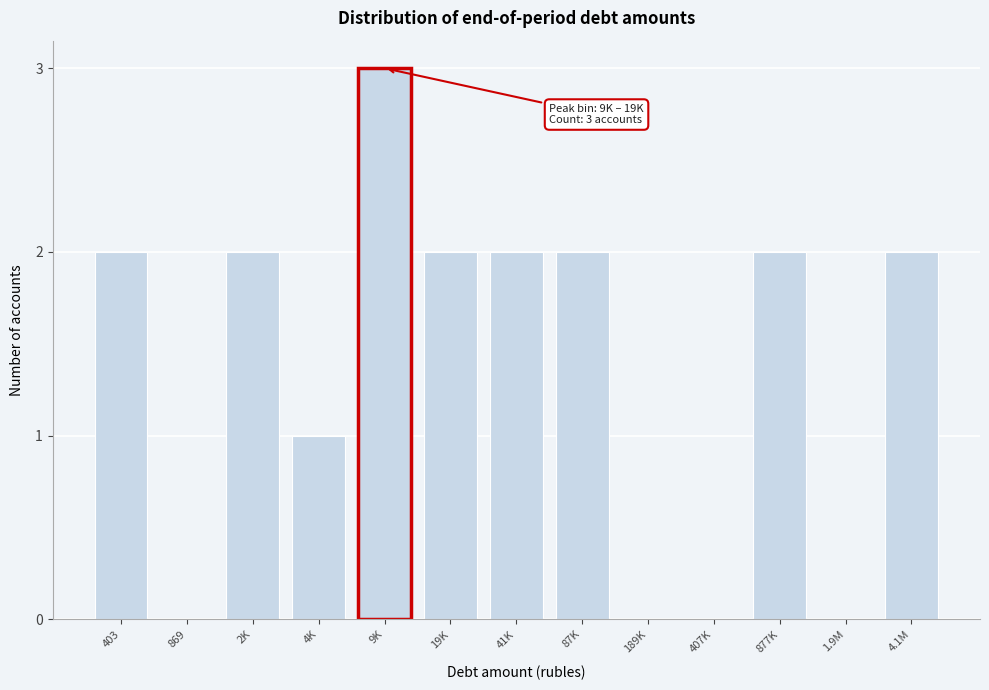

Reading right to left, what are all the values shown in this chart?

4.1M=2	1.9M=0	877K=2	407K=0	189K=0	87K=2	41K=2	19K=2	9K=3	4K=1	2K=2	869=0	403=2